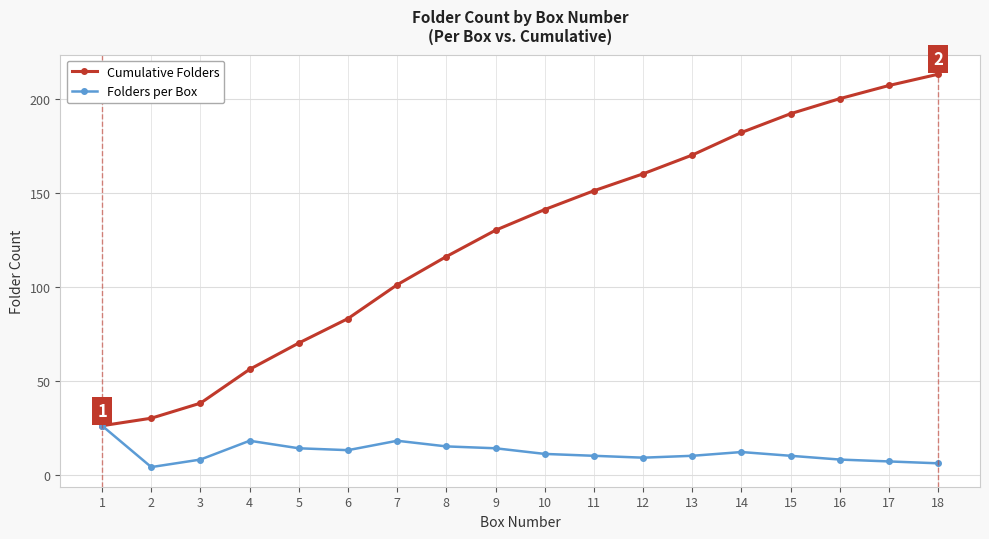

What is the value of the Cumulative Folders point at the 13th from the left?

170